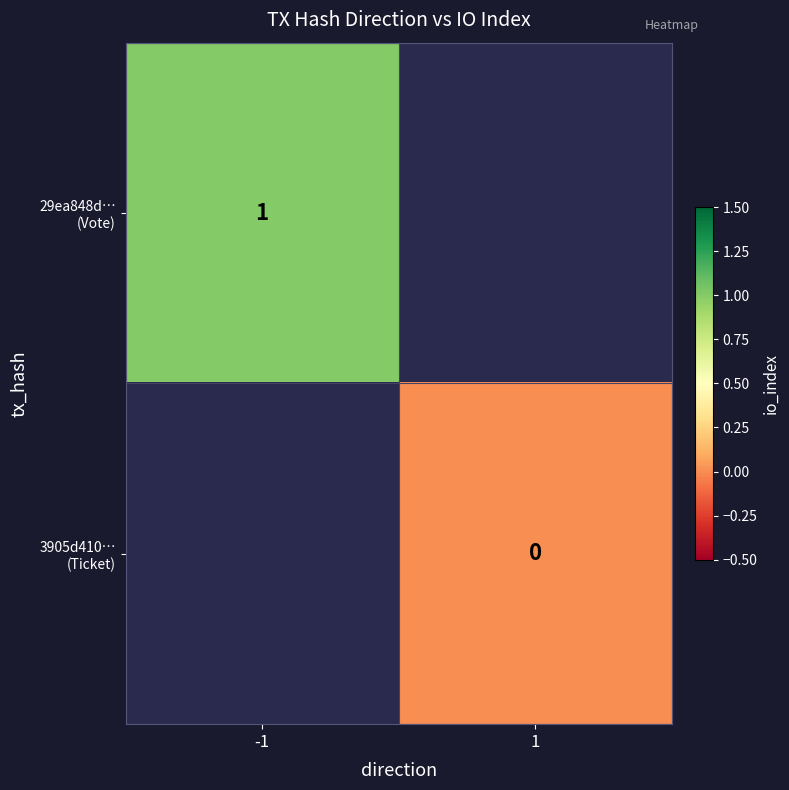

Which series has the widest spread of values?

29ea848d… (Vote)